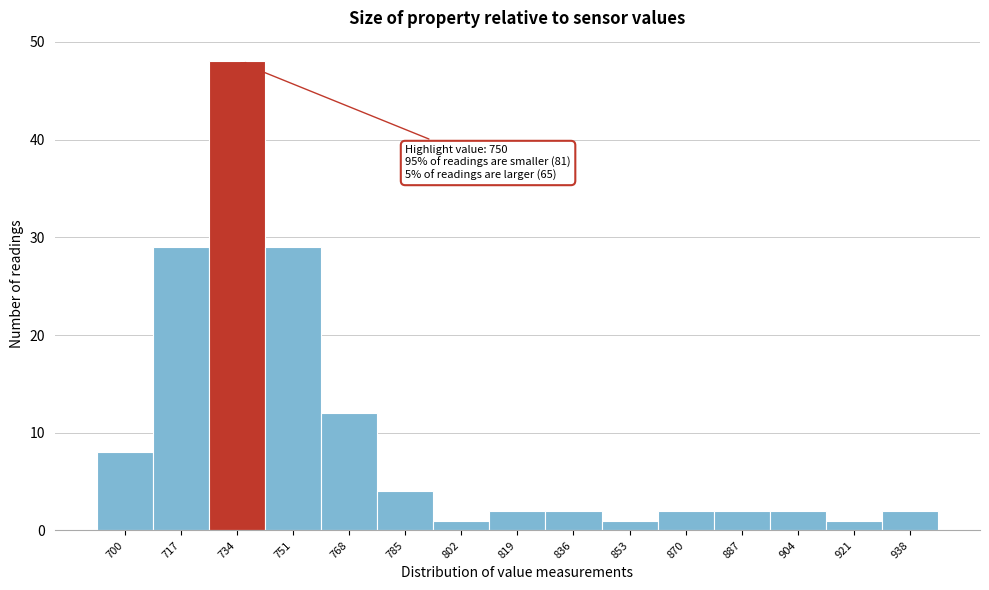

Reading left to right, list all the values displayed in this chart.

700=8	717=29	734=48	751=29	768=12	785=4	802=1	819=2	836=2	853=1	870=2	887=2	904=2	921=1	938=2